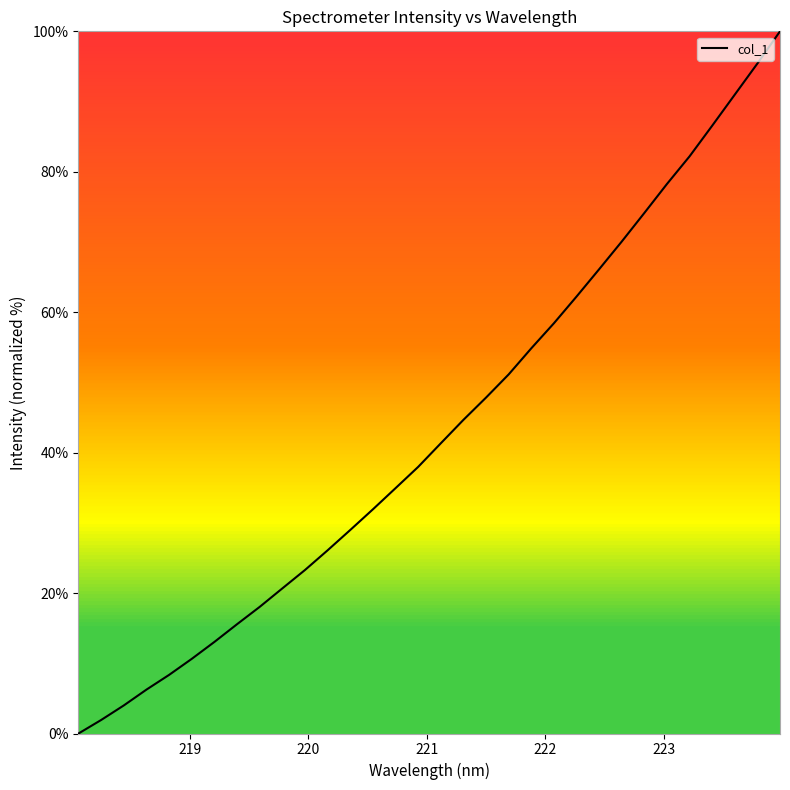

What is the greatest value displayed?

100.0